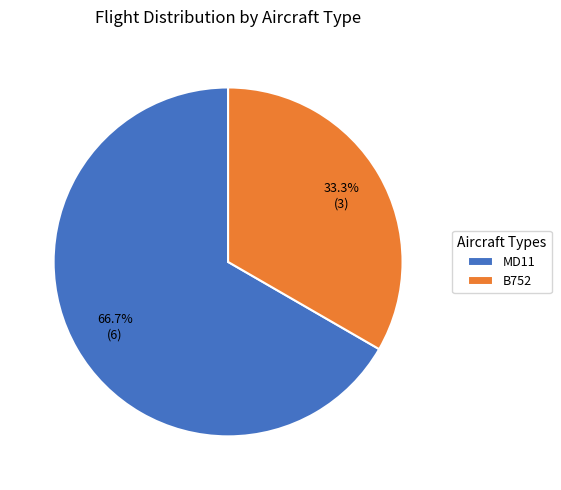

Which has a higher value, MD11 or B752?

MD11